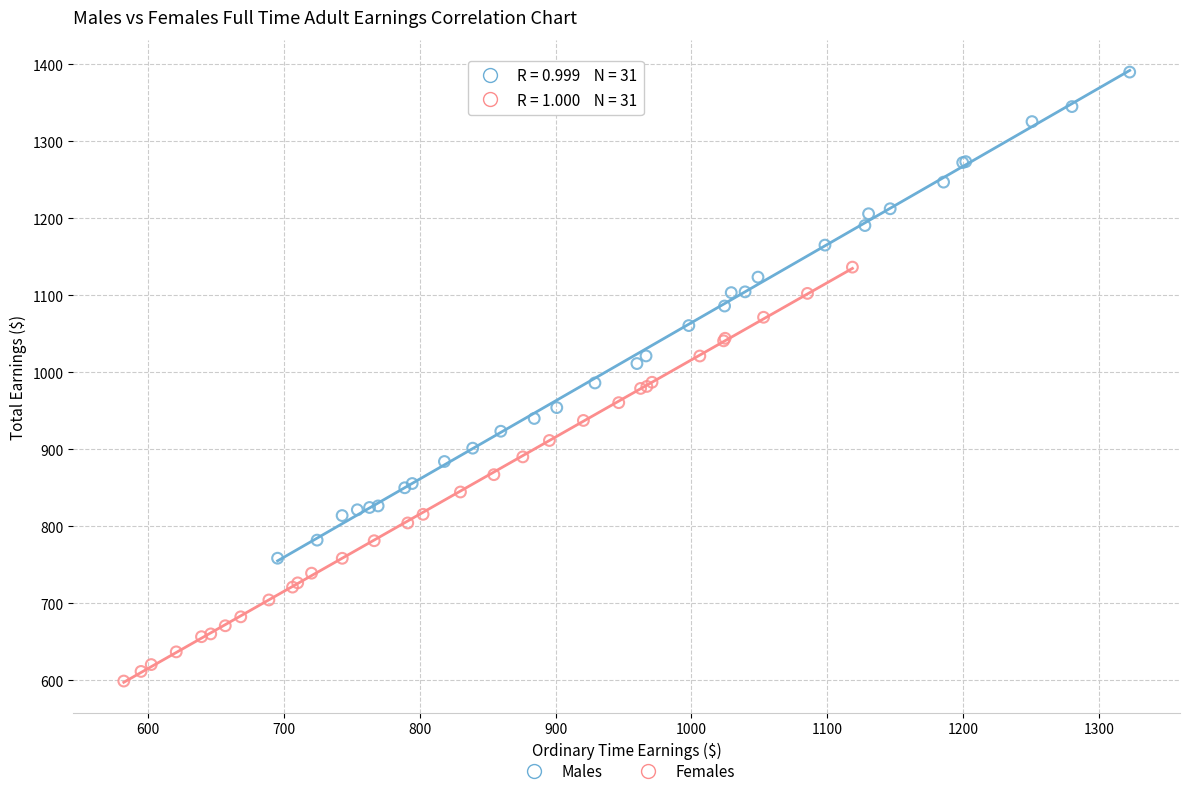

Which series contains the highest Y value?

Males